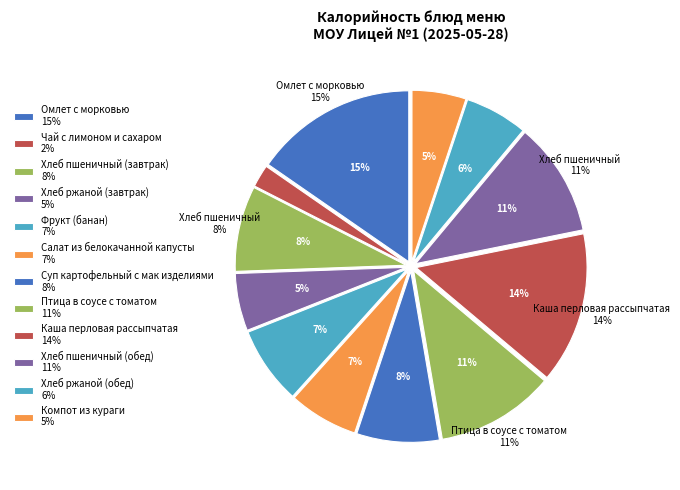

Is there a majority slice in this chart?

No